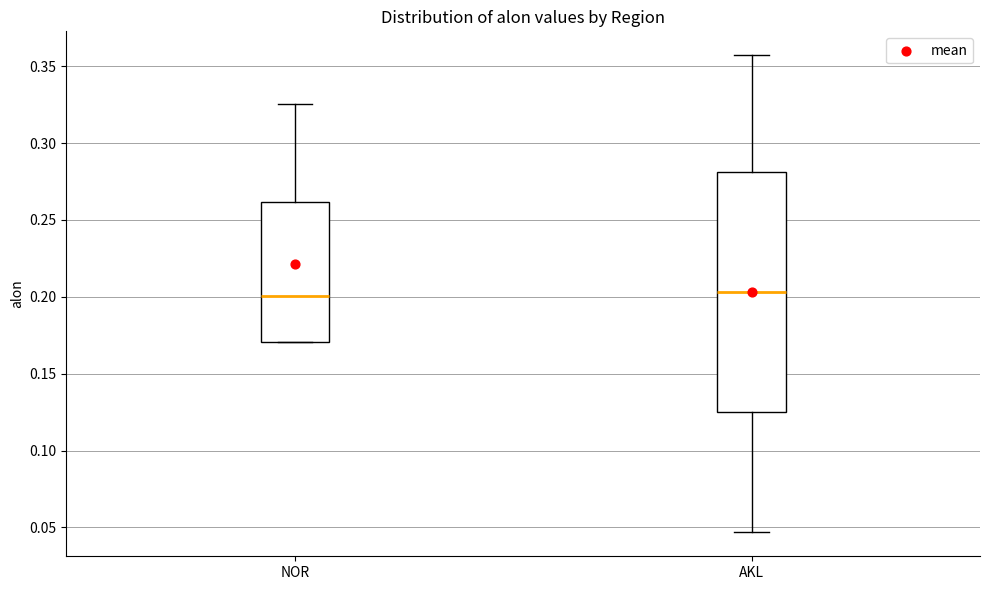

Comparing the boxes themselves (not the whiskers), which one is the tallest?

AKL